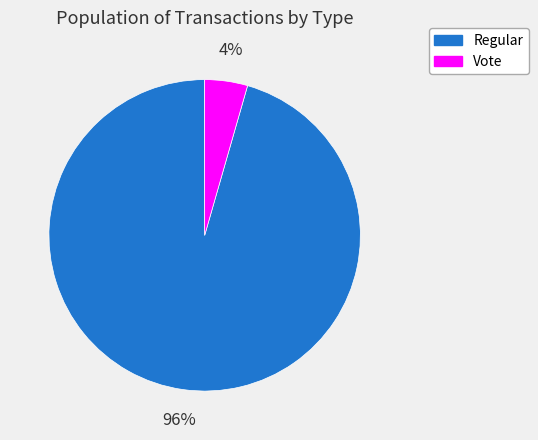

What percentage is the Vote slice, to the nearest percent?

4%